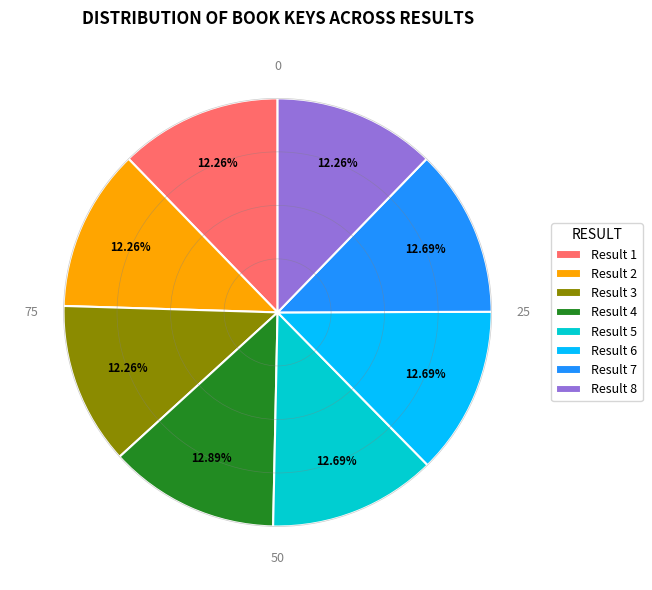

Is there a majority slice in this chart?

No